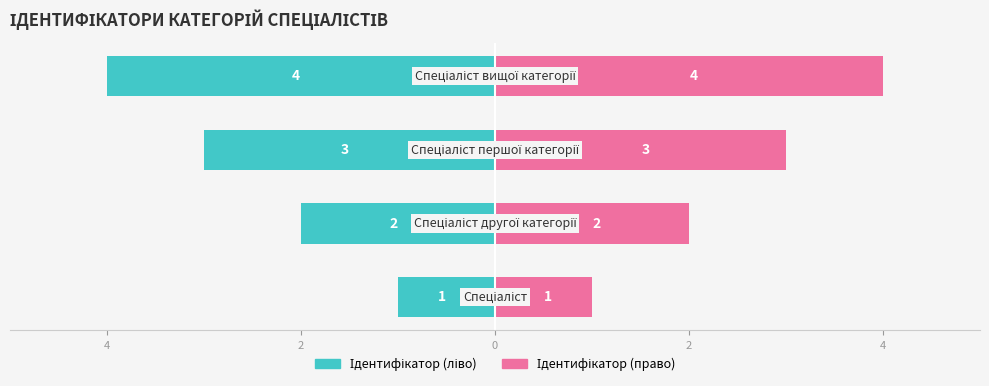

List the series in order of their overall mean, highest first.

Ідентифікатор (право), Ідентифікатор (ліво)